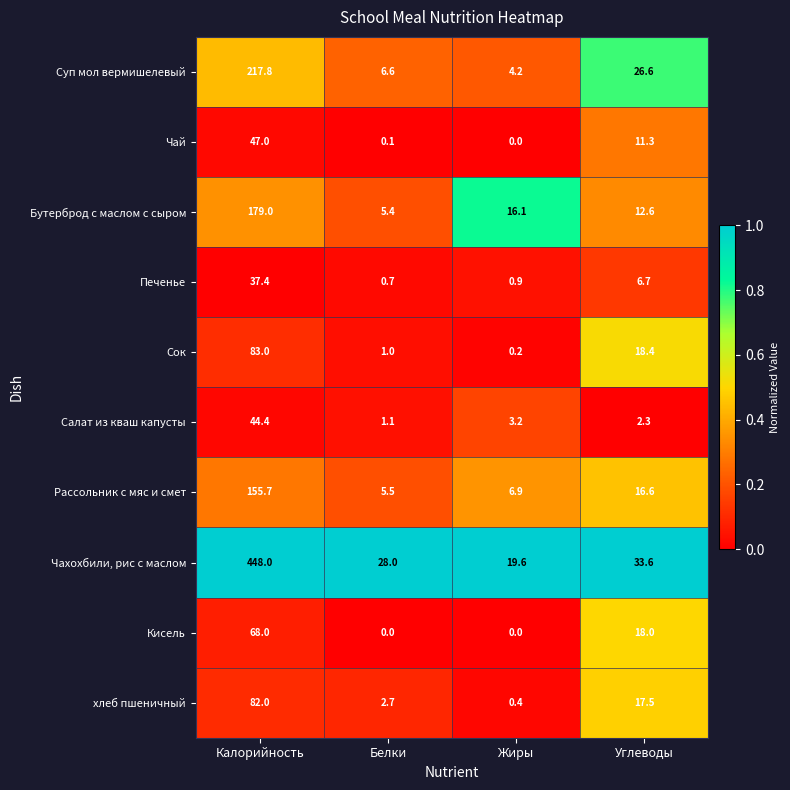

Rank the series by their maximum value, from highest to lowest.

Чахохбили, рис с маслом, Суп мол вермишелевый, Бутерброд с маслом с сыром, Рассольник с мяс и смет, Сок, хлеб пшеничный, Кисель, Чай, Салат из кваш капусты, Печенье